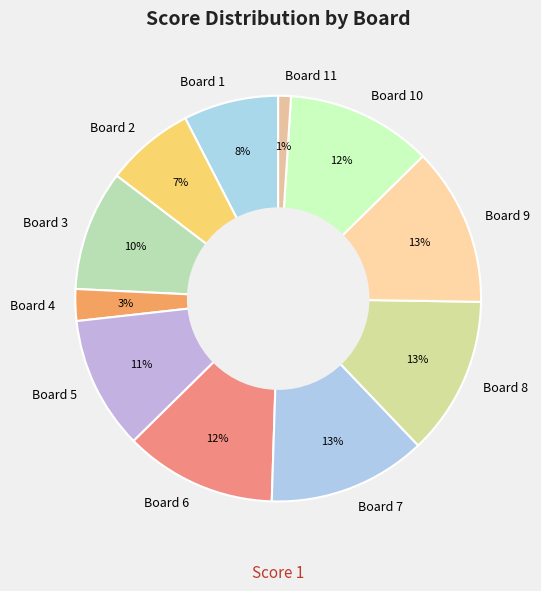

How many segments does this pie chart have?

11